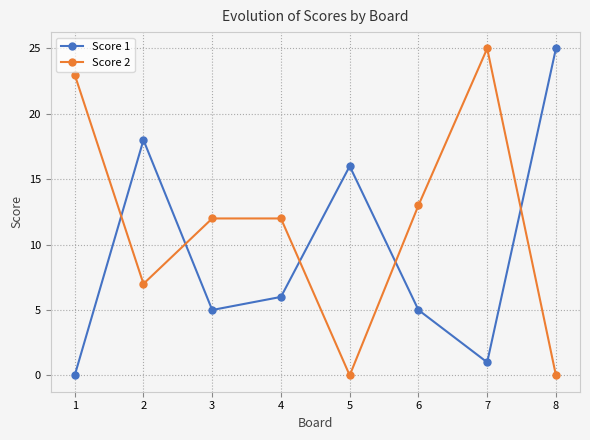

What is the total value across all series at 6?

18